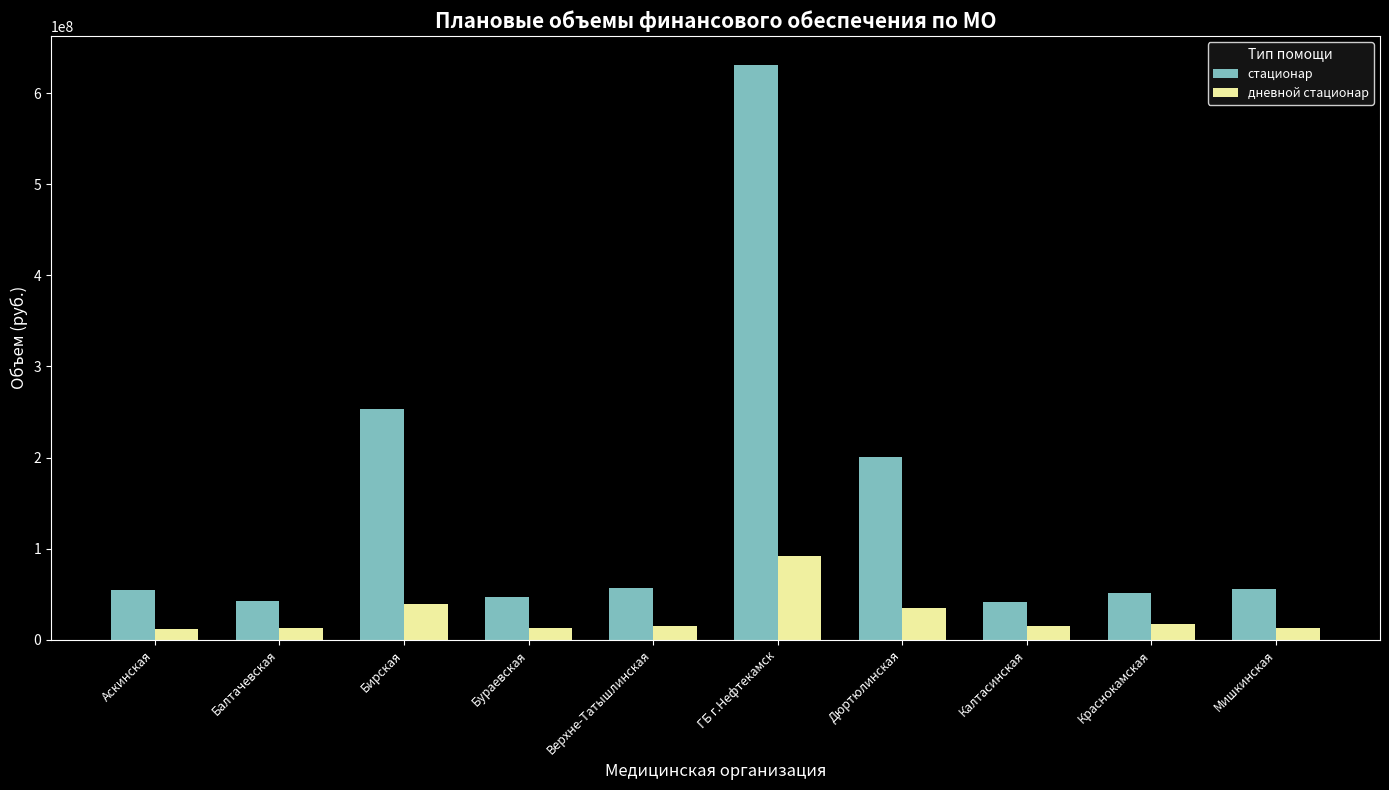

What is the spread (max minus min) of values at Краснокамская?

33899147